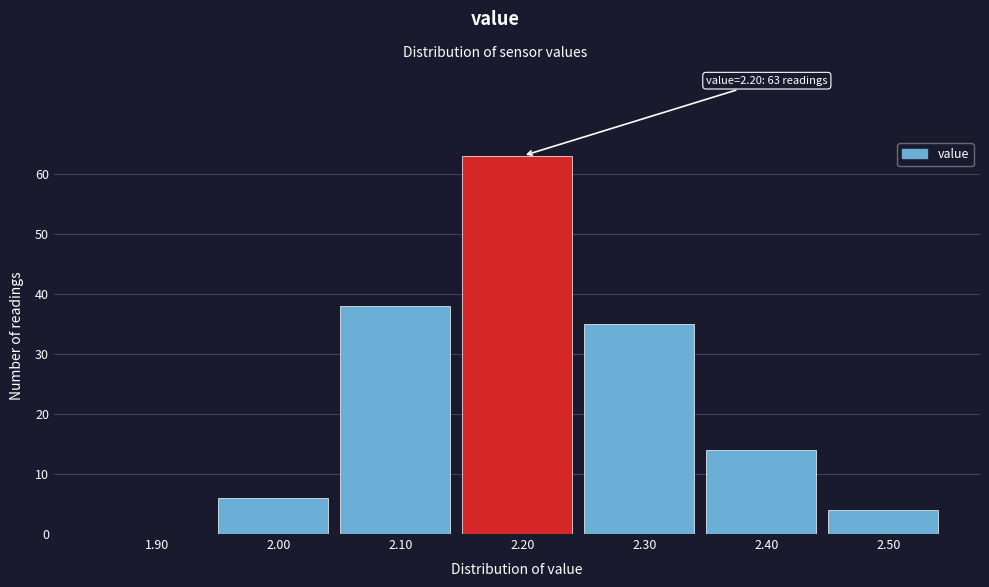

Reading left to right, what are all the values shown in this chart?

1.90=0	2.00=6	2.10=38	2.20=63	2.30=35	2.40=14	2.50=4